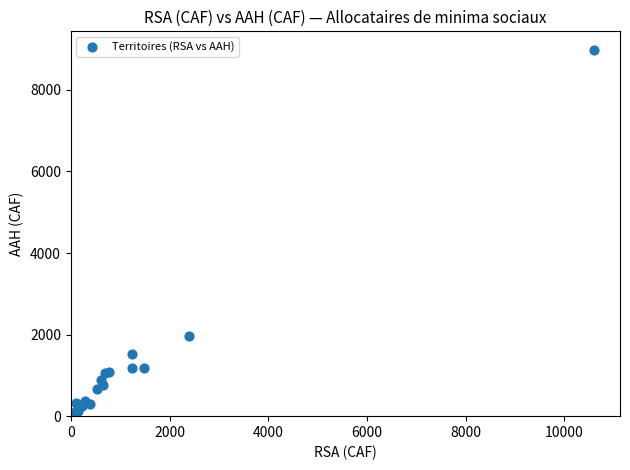

What Y value in the scatter plot is closest to 4533?

1971